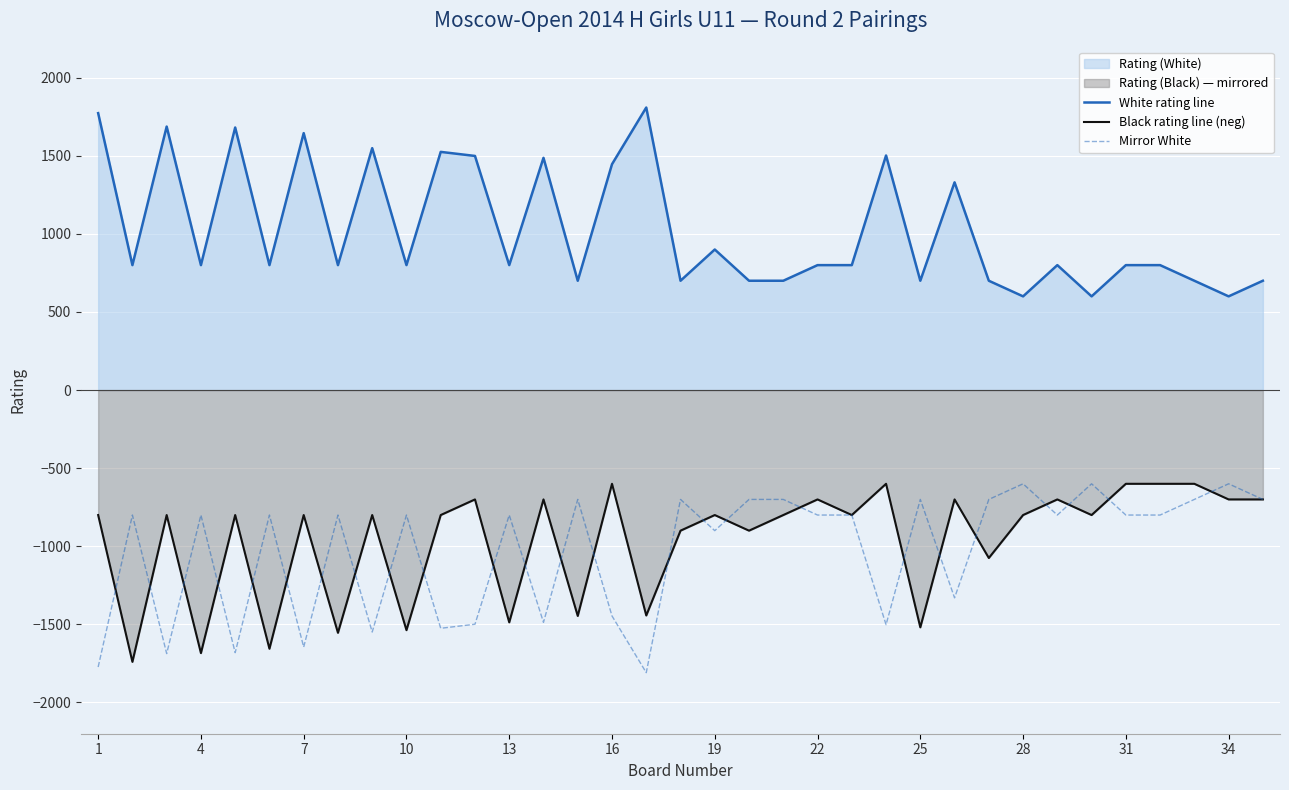

How many lines are shown in the chart?

3